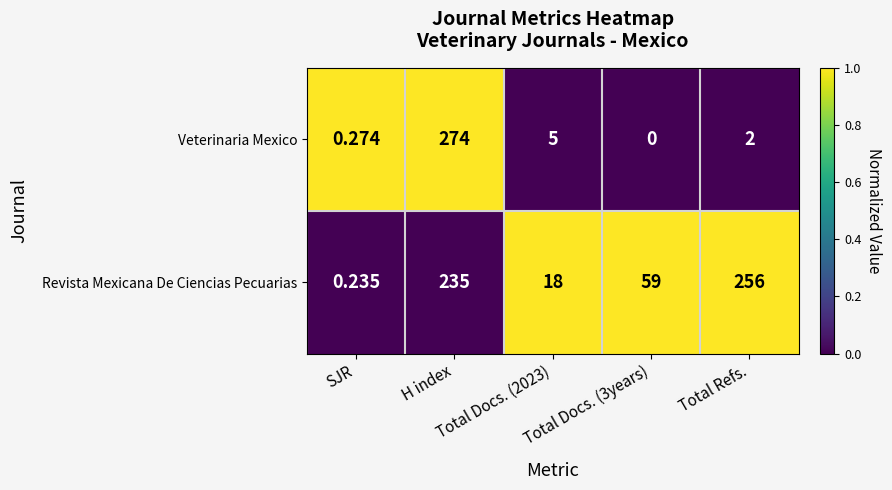

List the series in order of their peak value, lowest first.

Revista Mexicana De Ciencias Pecuarias, Veterinaria Mexico